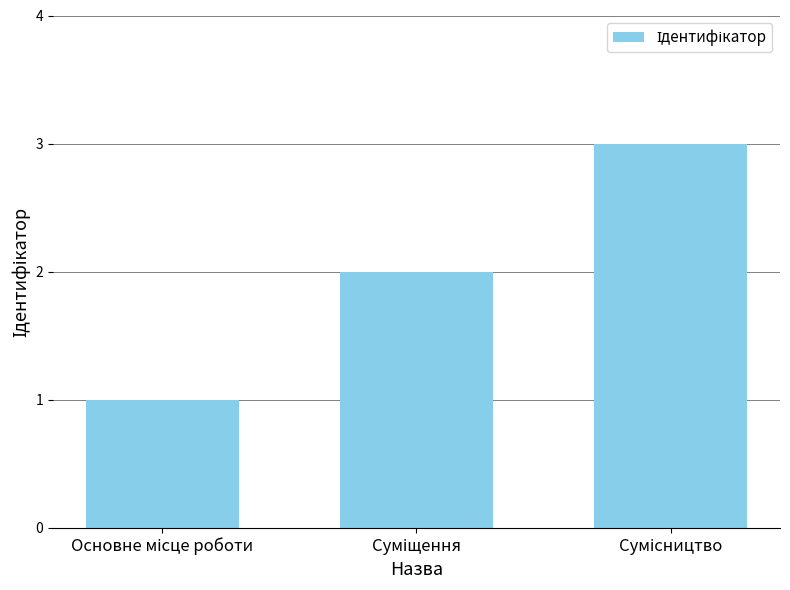

How many series are shown in this chart?

1